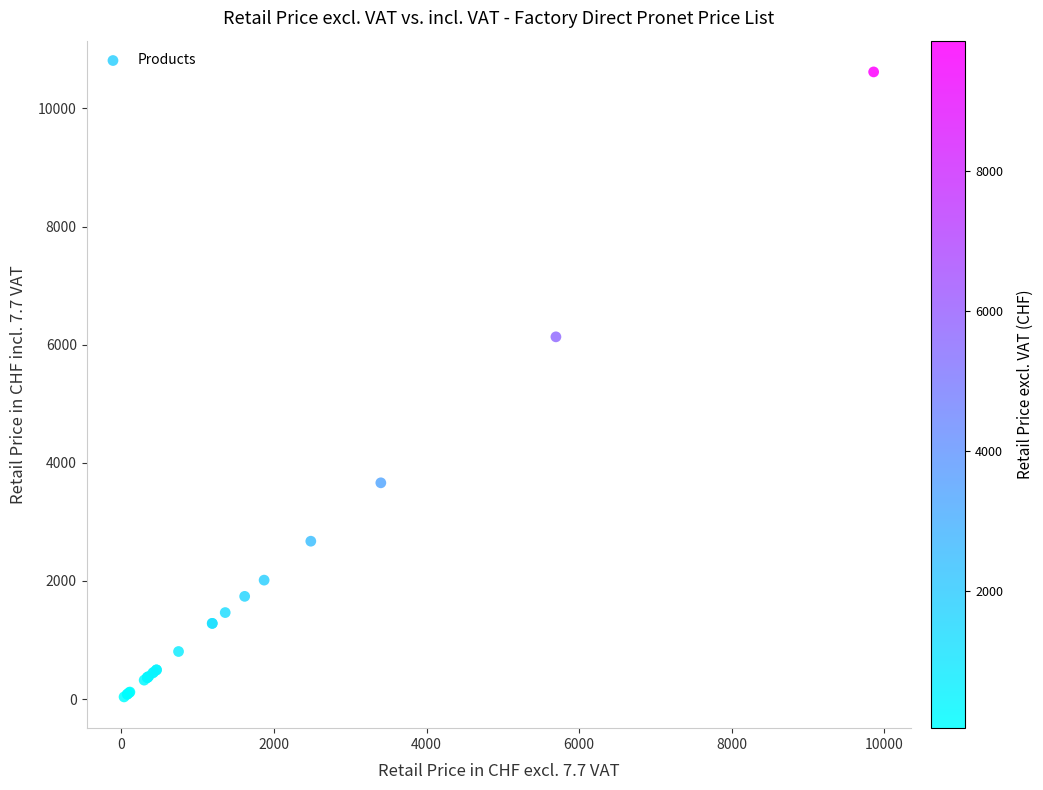

What Y value in the scatter plot is closest to 5327?

6133.4